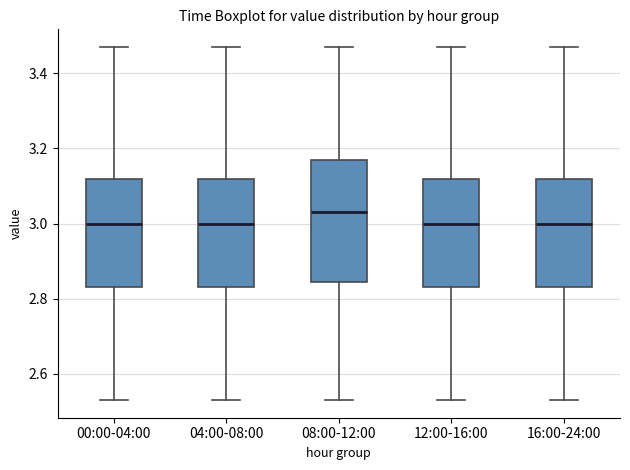

Where does the lower whisker of the box for 12:00-16:00 end on the y-axis? The values are not printed on the chart, so give them approximately, as read against the axis.

2.54